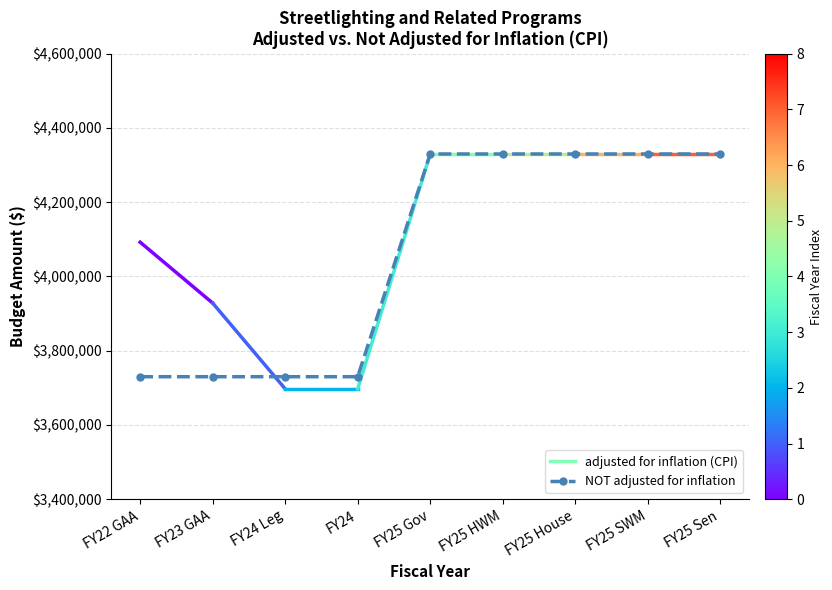

What is the smallest value displayed?

3730000